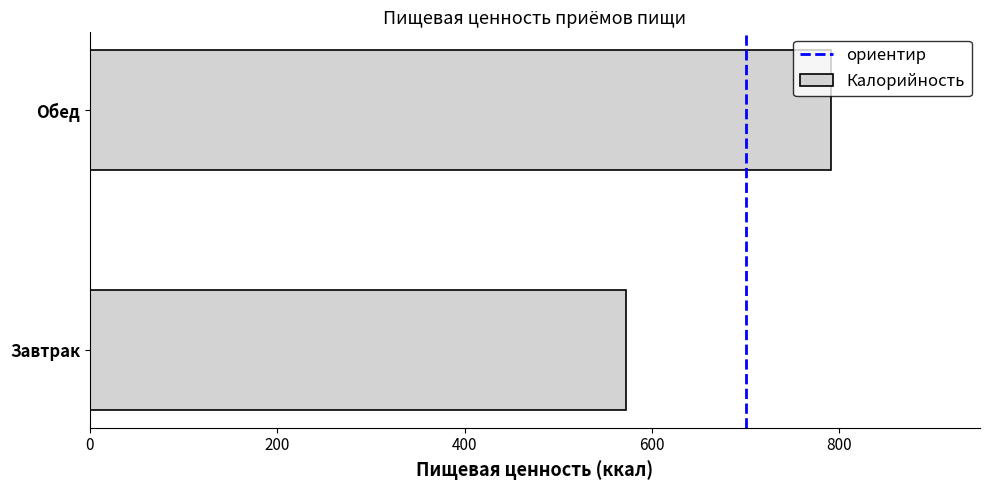

Rank the categories by value from lowest to highest.

Завтрак, Обед